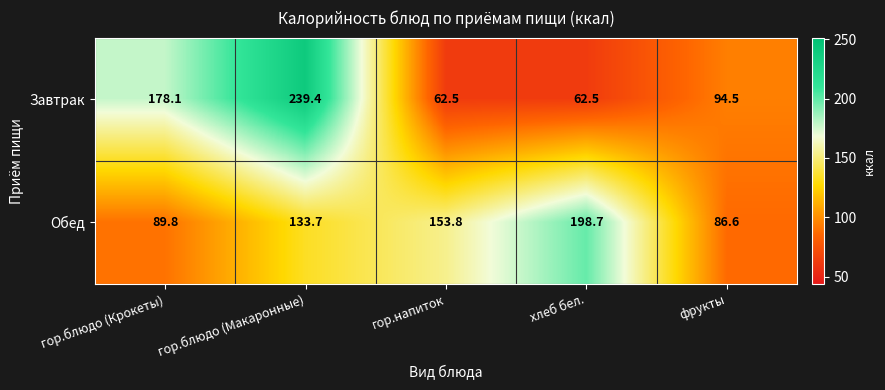

At which label is Завтрак closest to 150?

гор.блюдо (Крокеты)